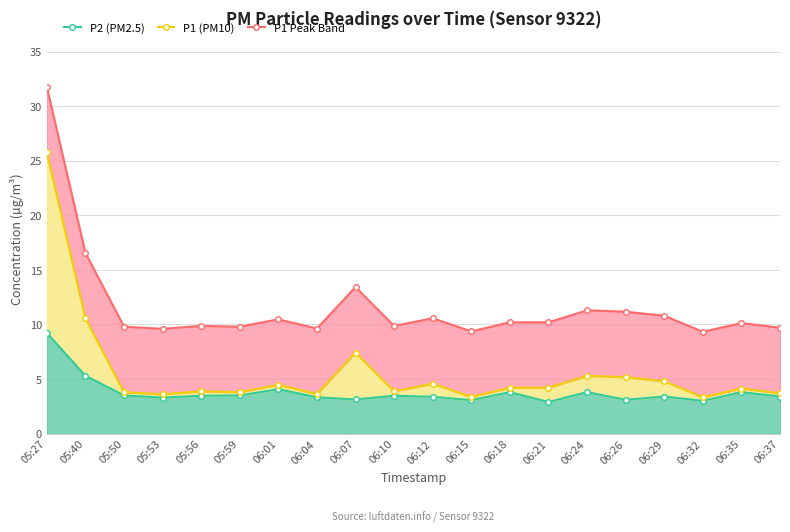

At which label is P2 (PM2.5) closest to 6?

05:40